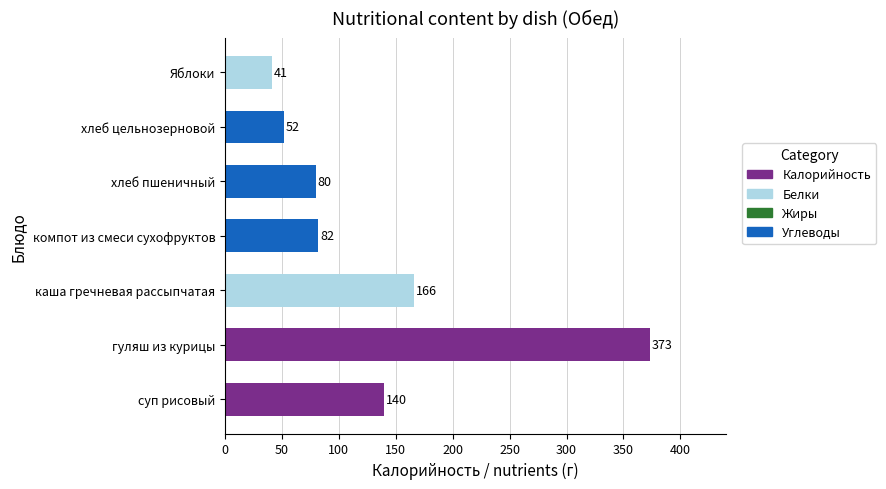

Is it true that the value at гуляш из курицы is 148?

False